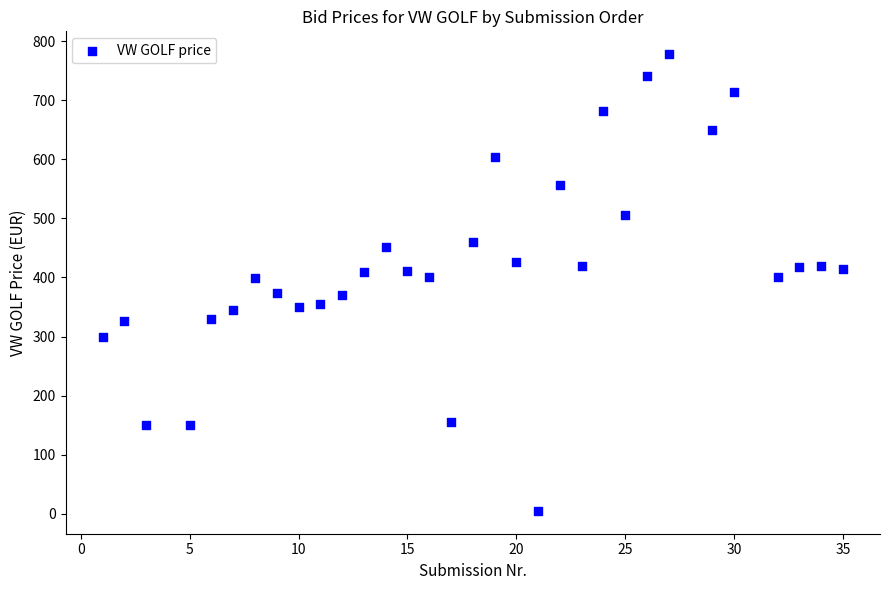

What is the range of Y values (max minus min)?

772.7